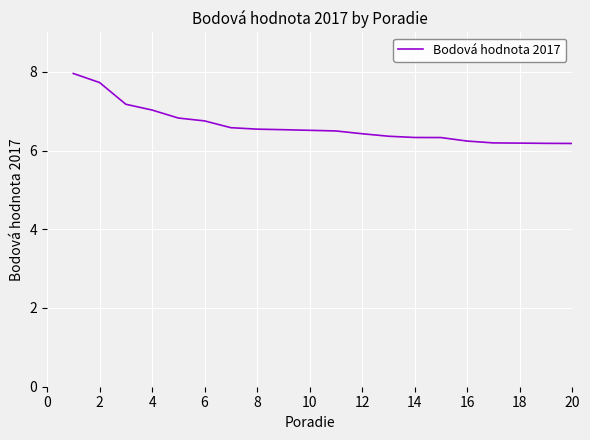

Count the number of data series in this chart.

1